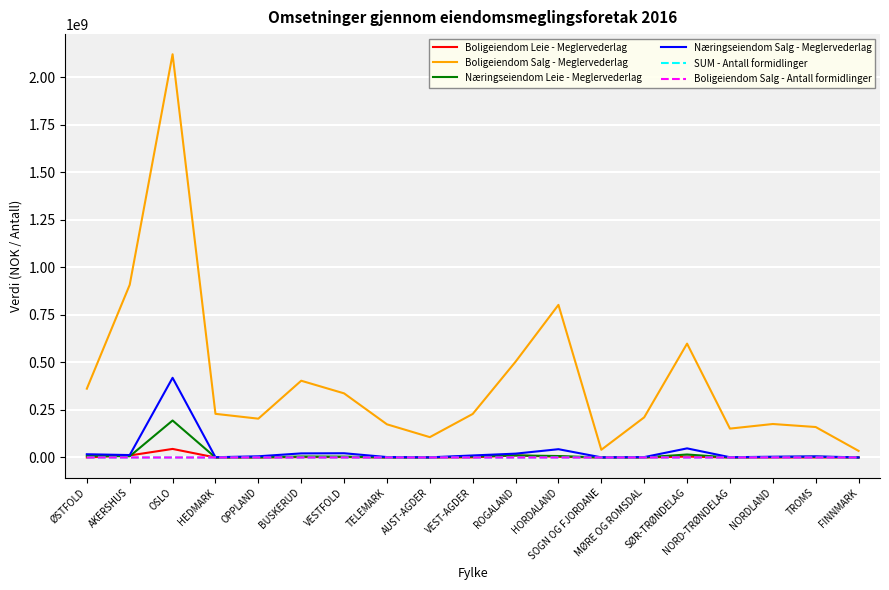

What is the total value across all series at AUST-AGDER?

108026590